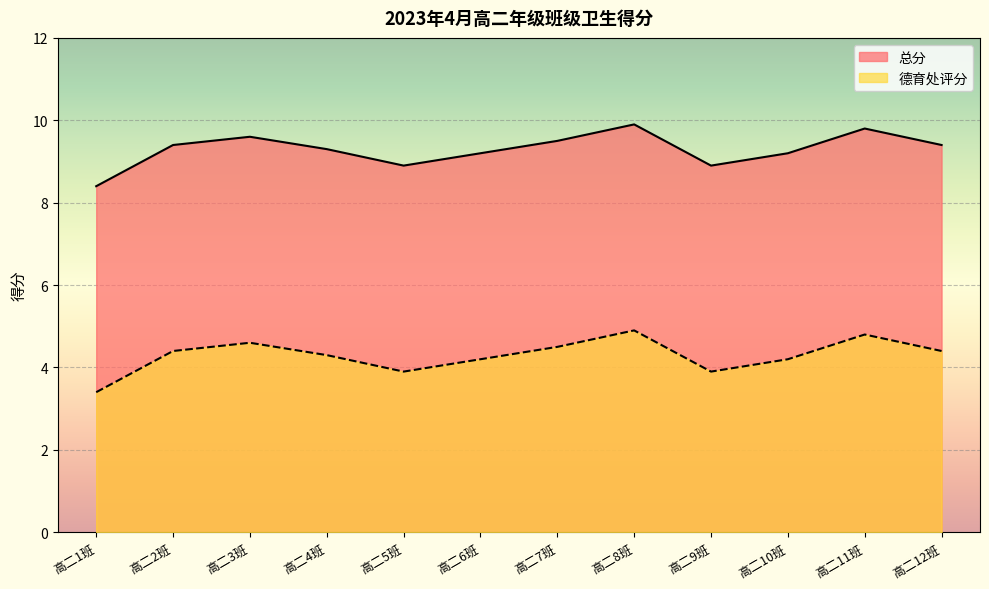

Where is the first local maximum for 总分?

高二3班